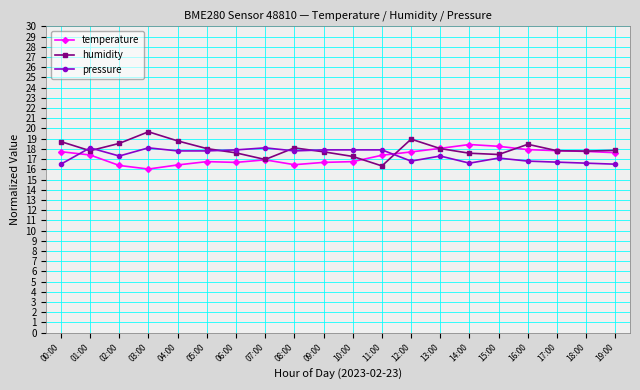

Which series has the largest range (max minus min)?

humidity